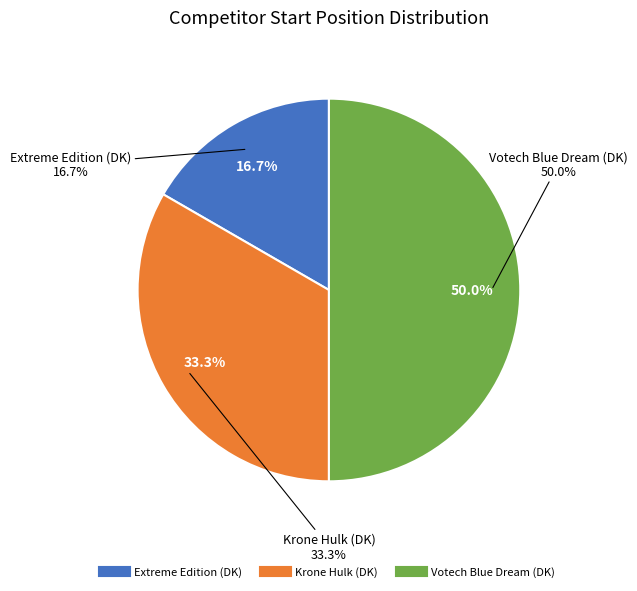

How many segments does this pie chart have?

3